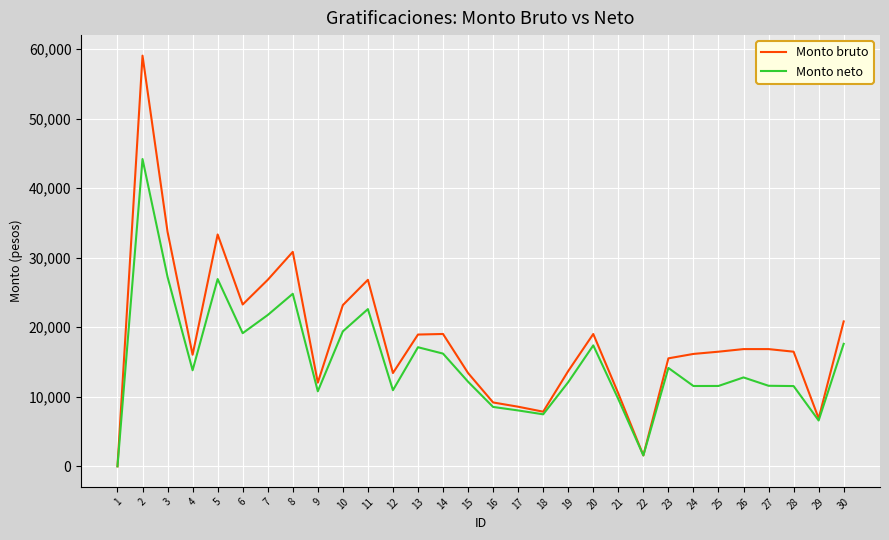

The value of Monto neto at 7 is 6153.6. True or false?

False